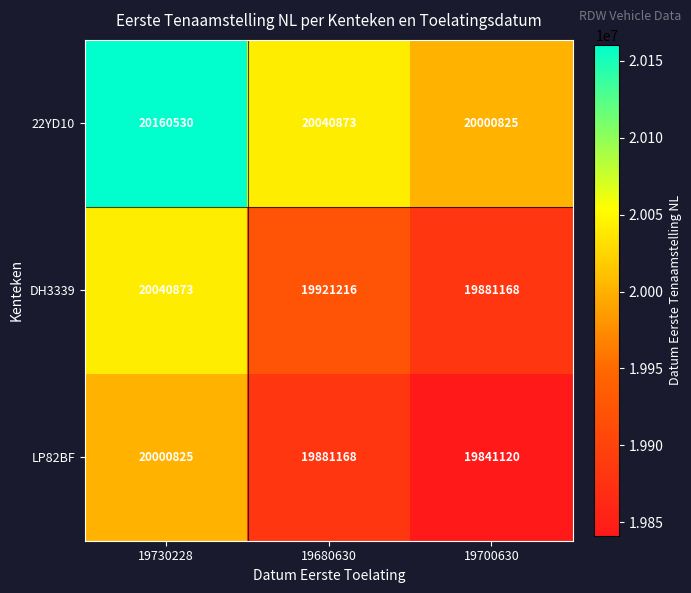

Is it true that LP82BF equals 19881168 at 19680630?

True